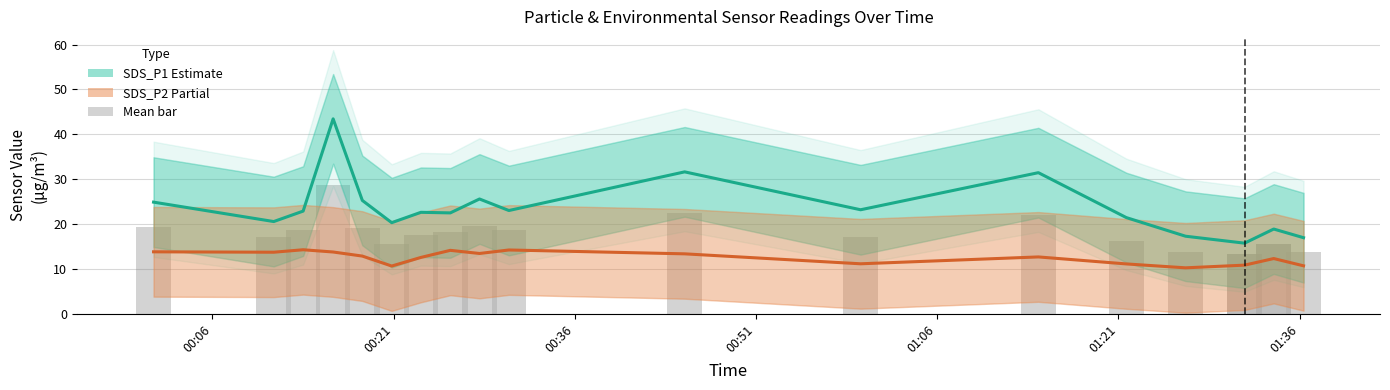

How many bars are there in total?

20